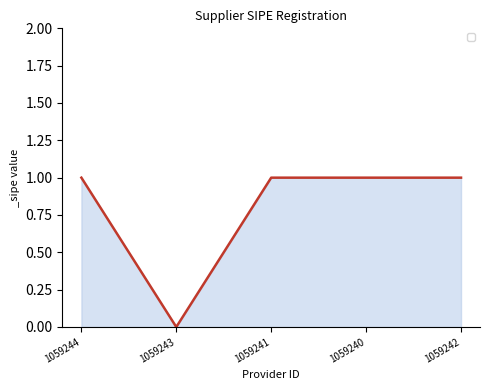

Does the chart display data point markers on the line(s)?

No